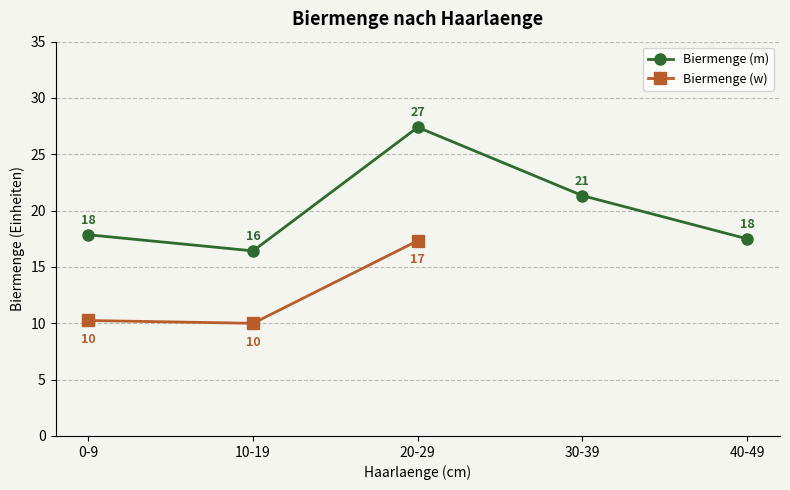

Where is the first local maximum for Biermenge (m)?

20-29